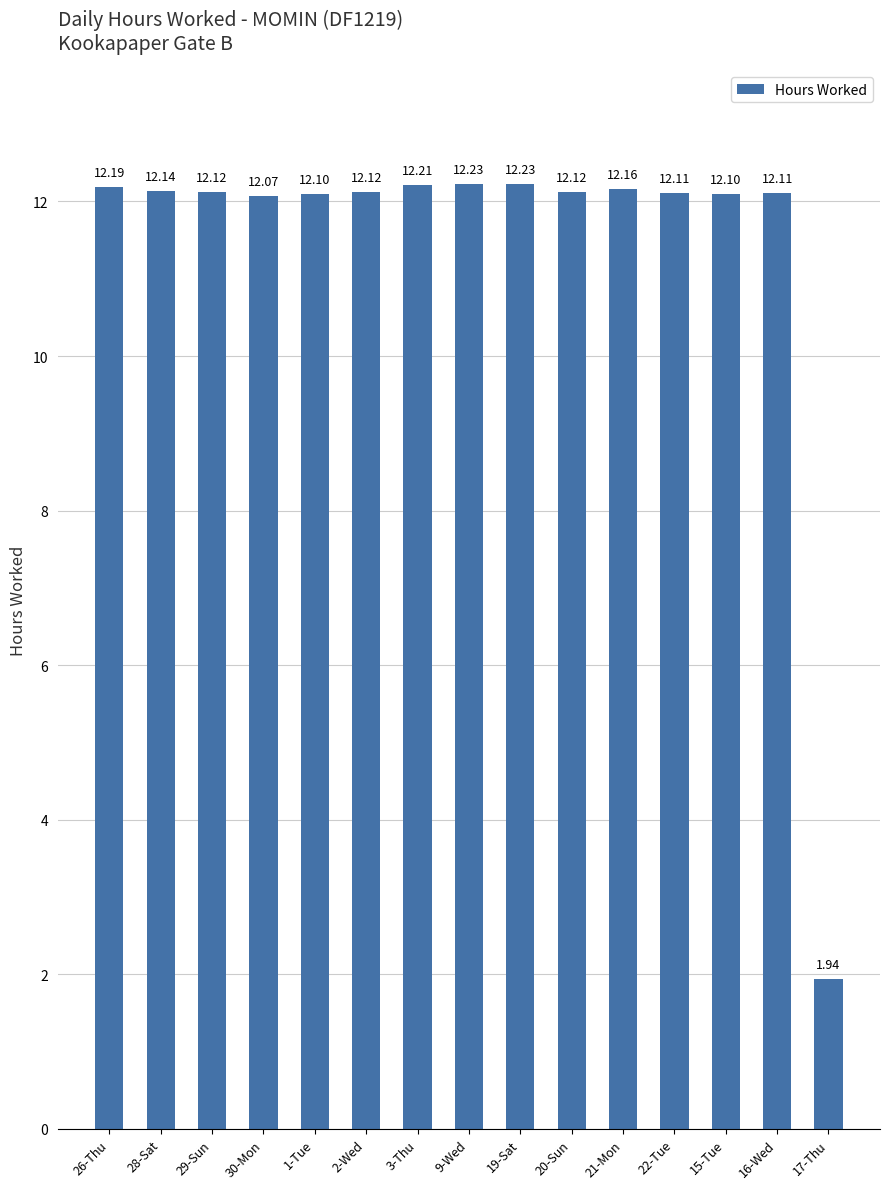

What is the label of the 1st bar from the left?

26-Thu